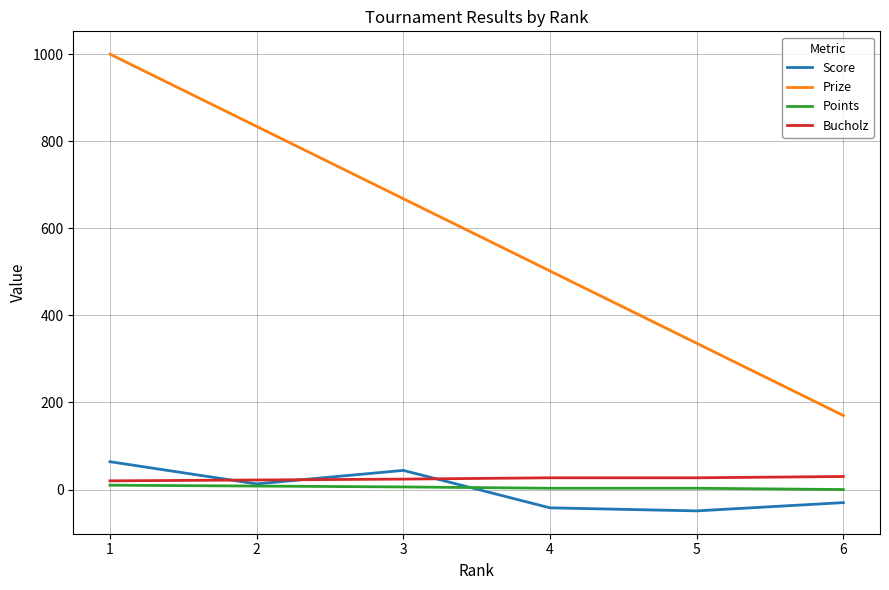

Which series has the widest spread of values?

Prize